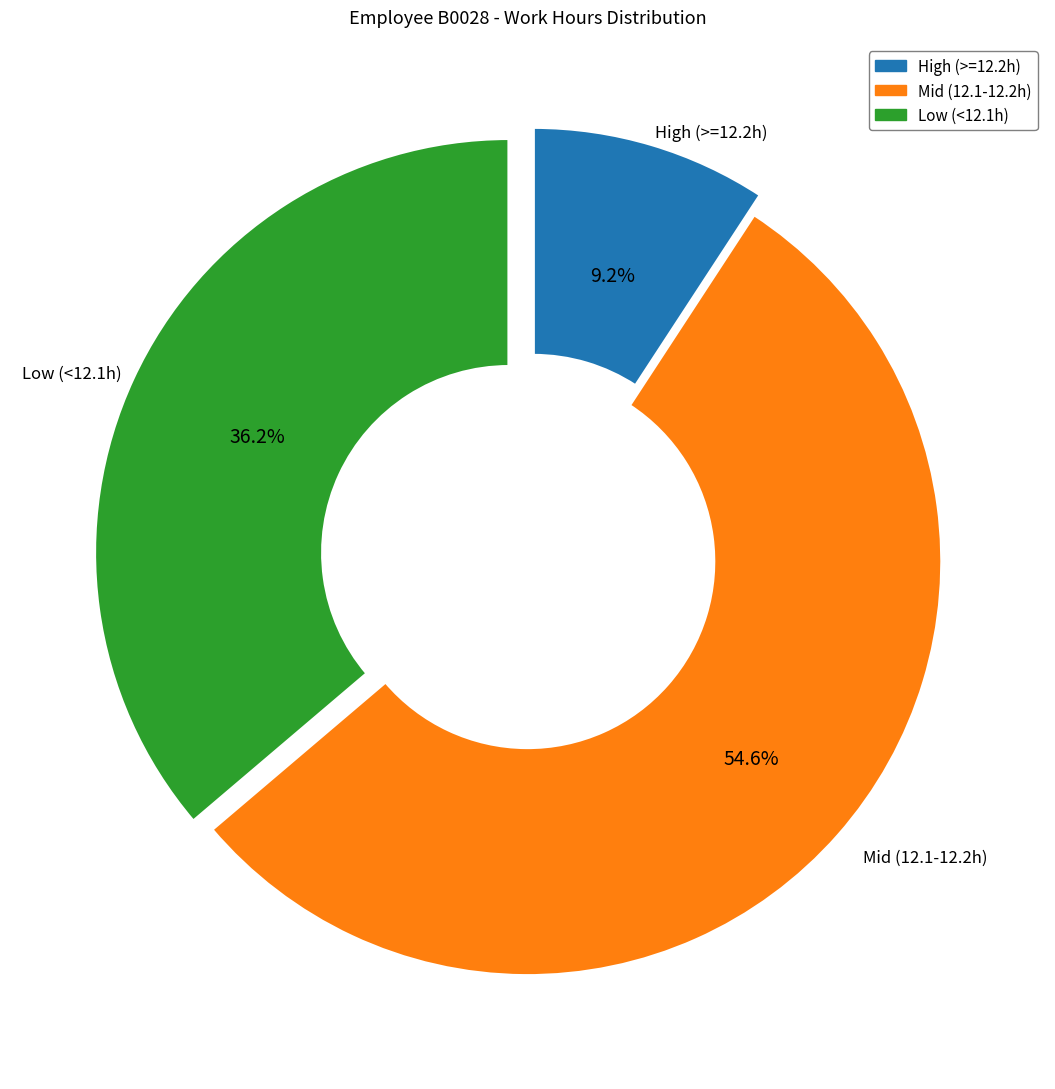

Is there a majority slice in this chart?

Yes